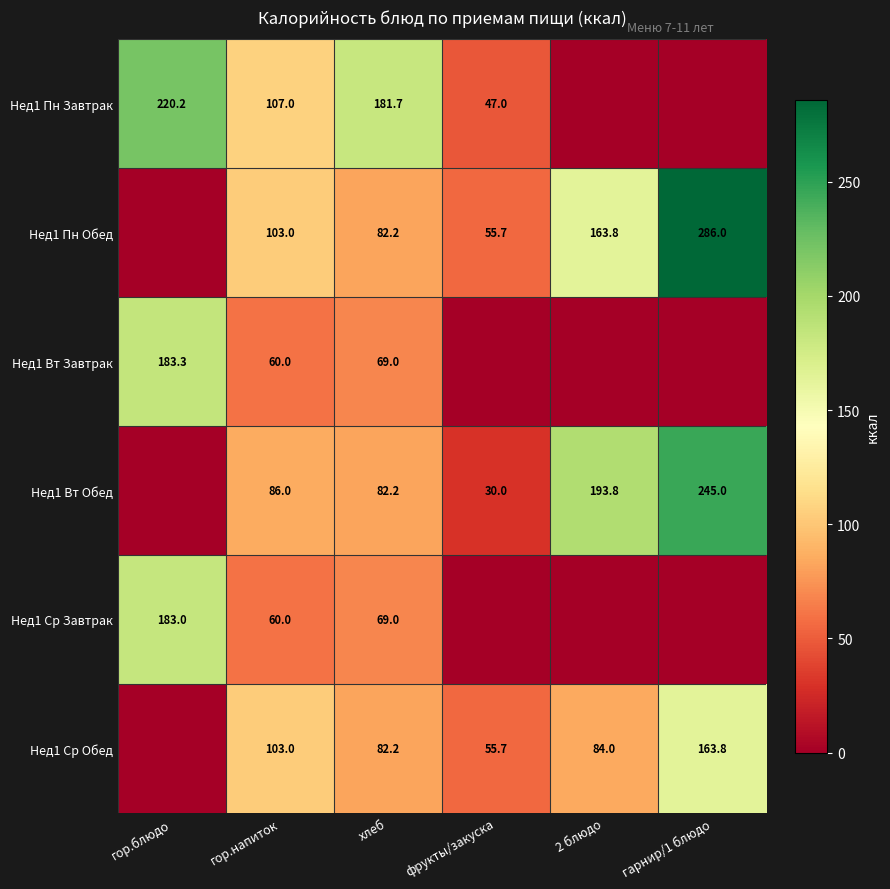

True or false: Нед1 Вт Обед has a value of 30.0 at фрукты/закуска.

True